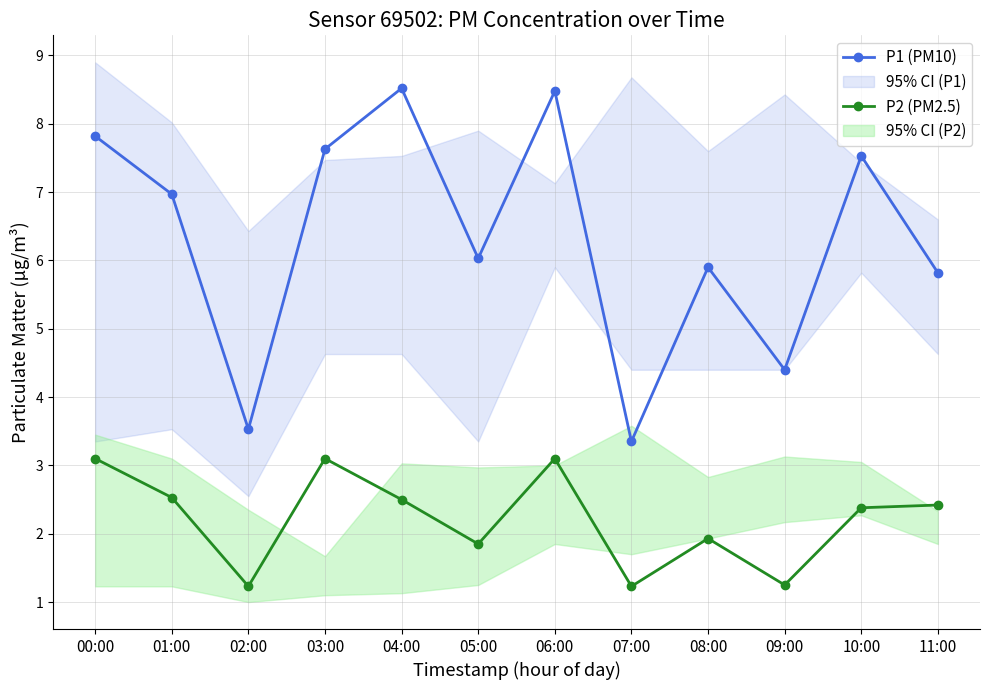

At which category does P2 (PM2.5) reach its first local valley?

02:00